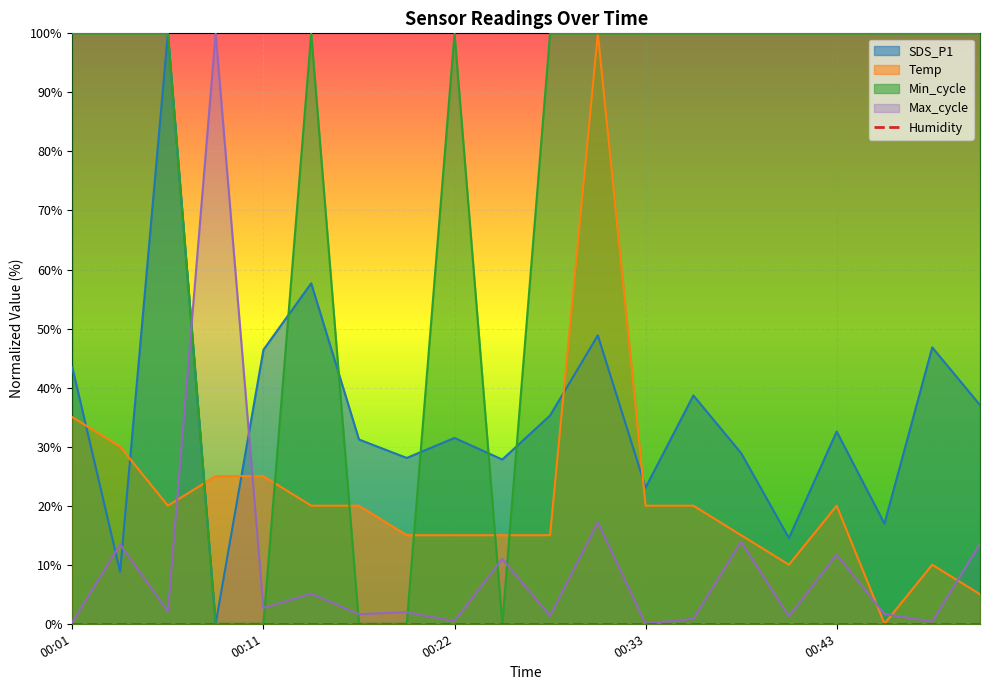

True or false: Min_cycle and Max_cycle intersect in this chart.

True